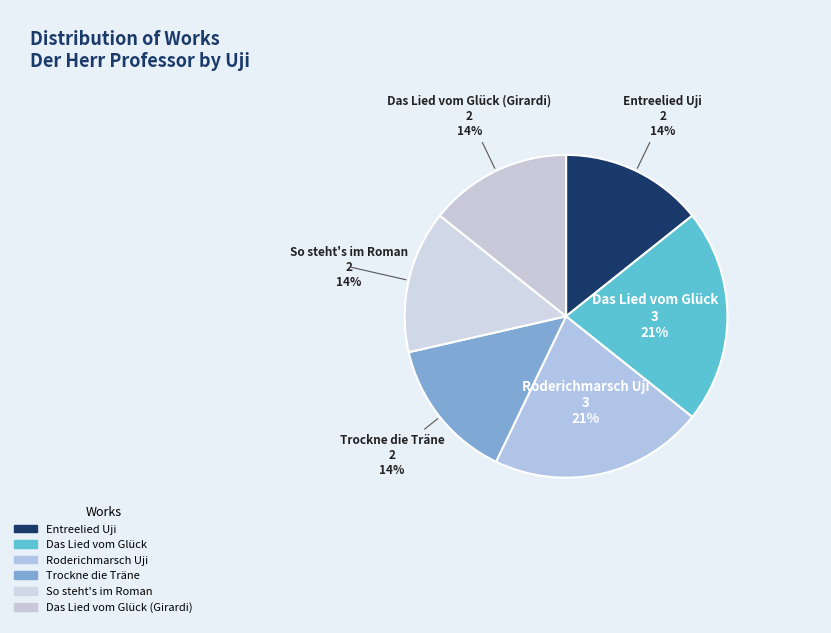

True or false: Entreelied Uji accounts for 5% of the total.

False